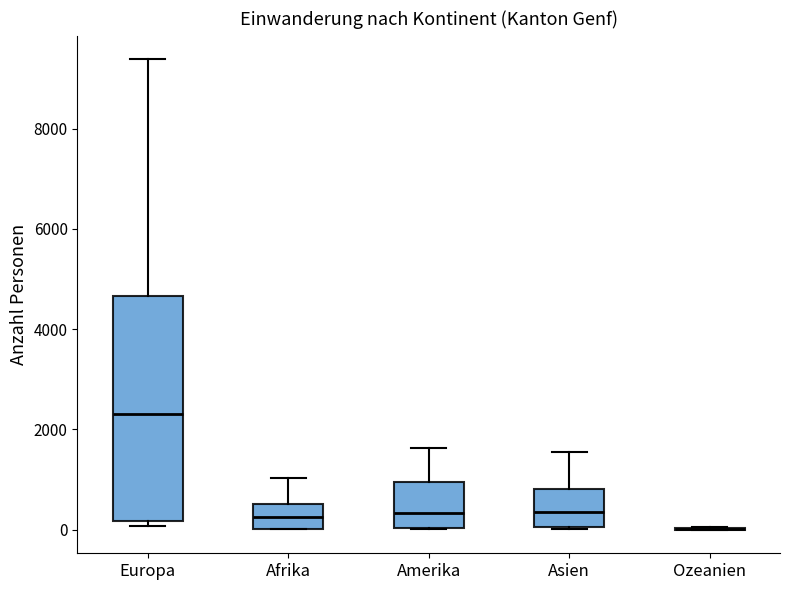

Comparing the boxes themselves (not the whiskers), which one is the tallest?

Europa